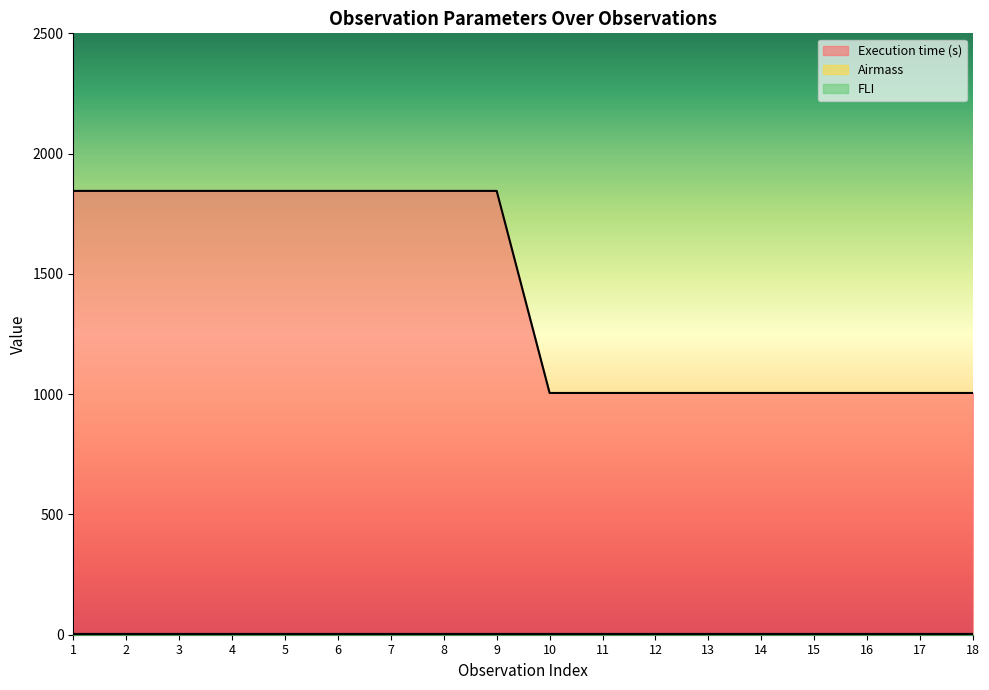

The value of Execution time (s) at 14 is 1005.0. True or false?

True